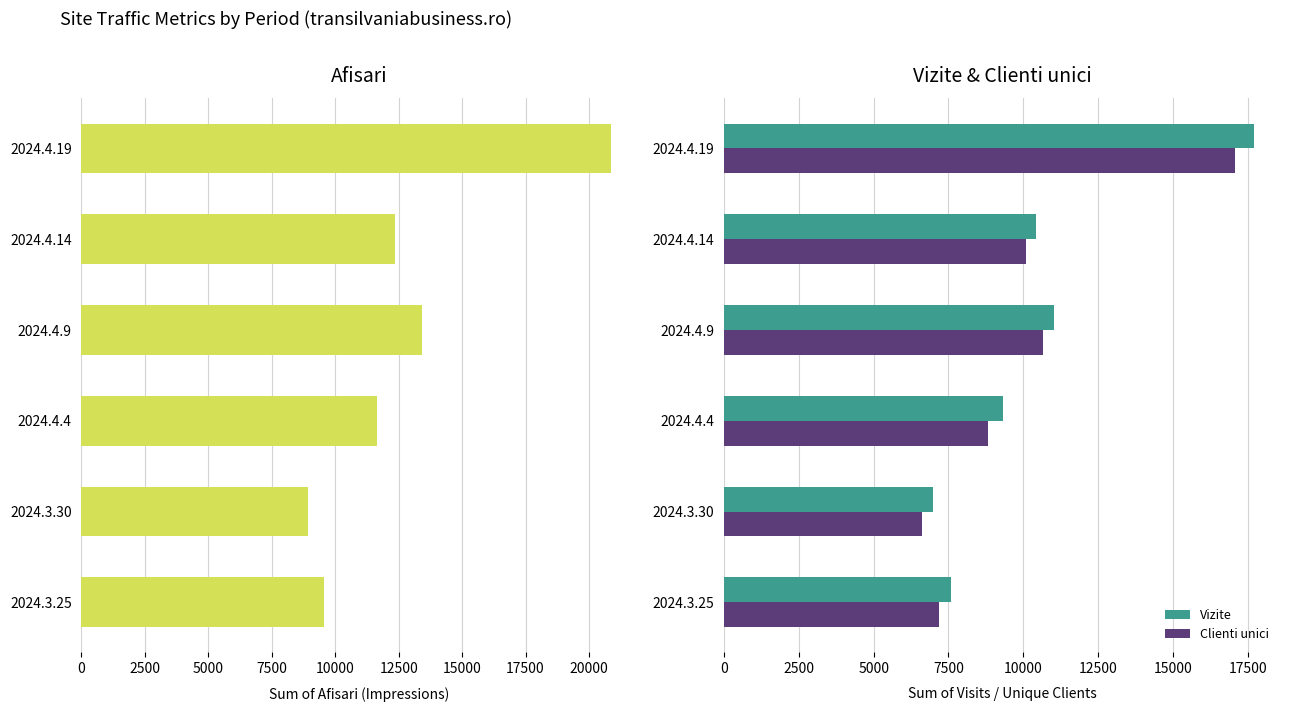

What is the maximum value for Afisari?

20870